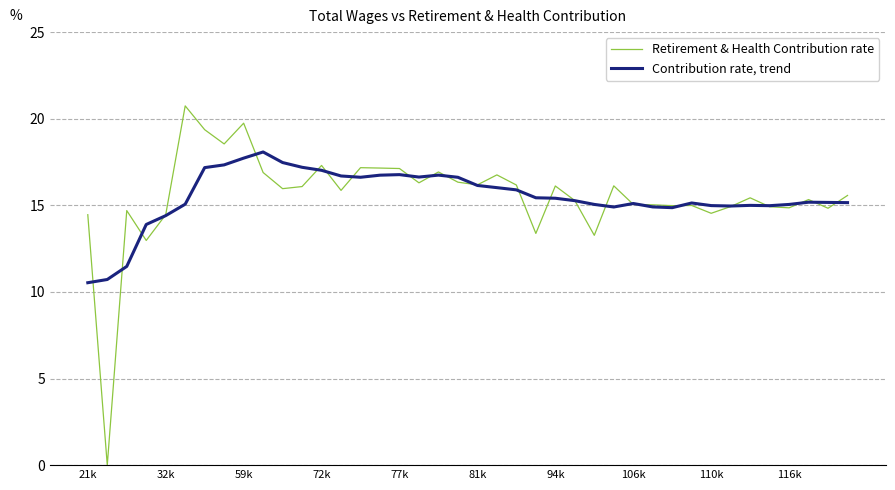

Rank the series by their maximum value, from lowest to highest.

Contribution rate, trend, Retirement & Health Contribution rate